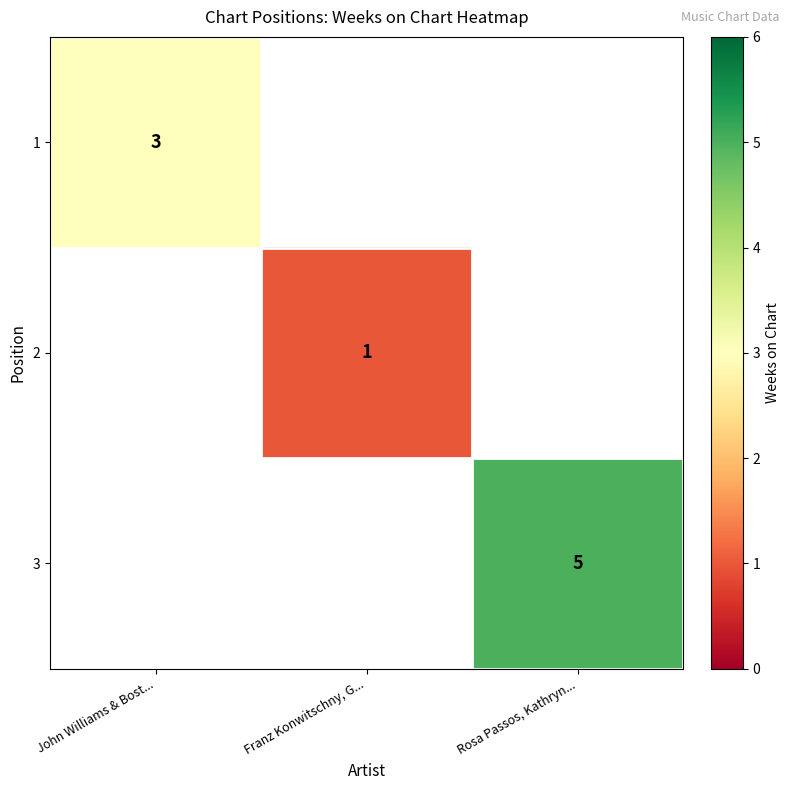

The 3 series shows 5 at Rosa Passos, Kathryn.... True or false?

True